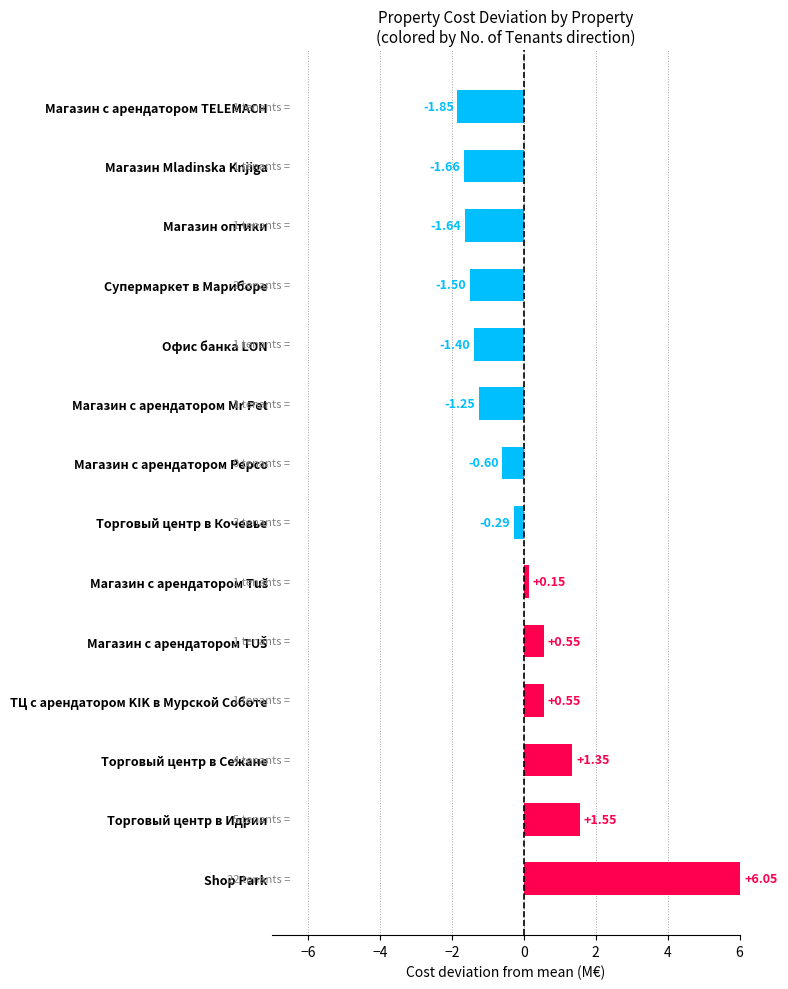

Which label corresponds to the smallest value in the chart?

Магазин с арендатором TELEMACH